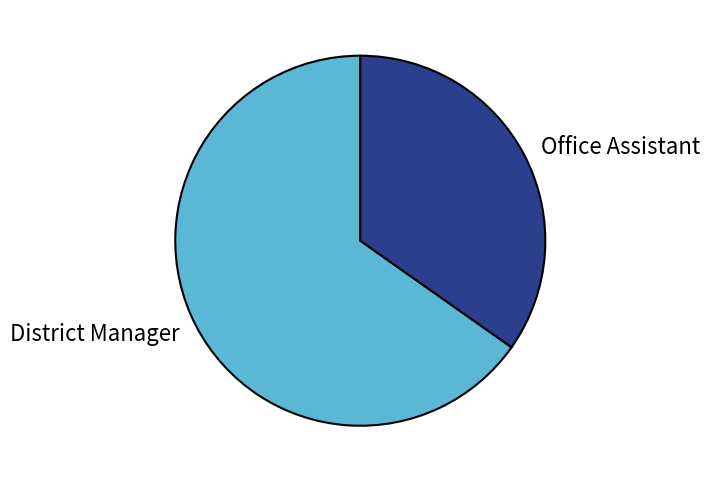

True or false: District Manager accounts for 53% of the total.

False